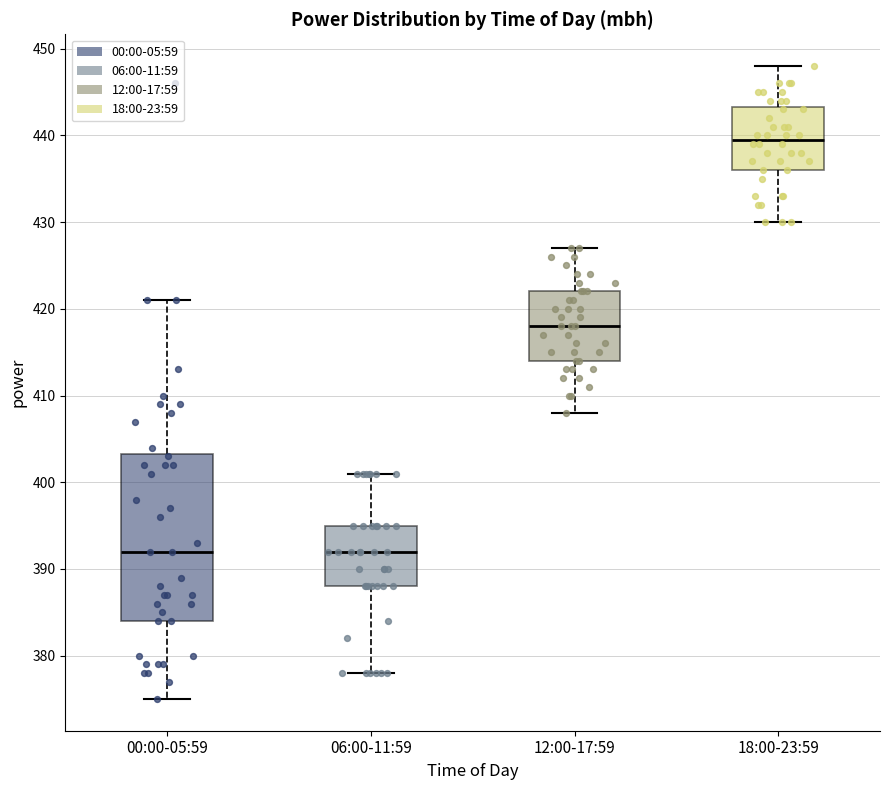

Where does the upper whisker of the box for 06:00-11:59 end on the y-axis? The values are not printed on the chart, so give them approximately, as read against the axis.

401